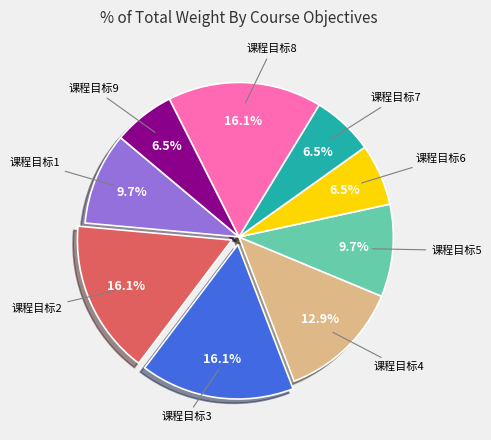

Does any single category account for the majority?

No